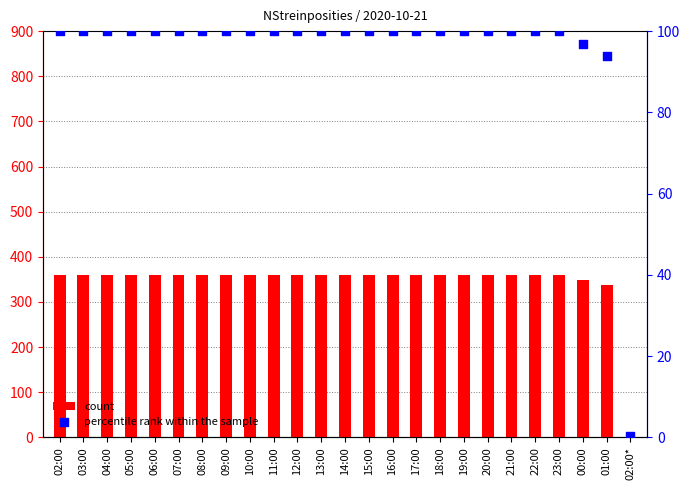

At how many categories does at least one series exceed 110?

24